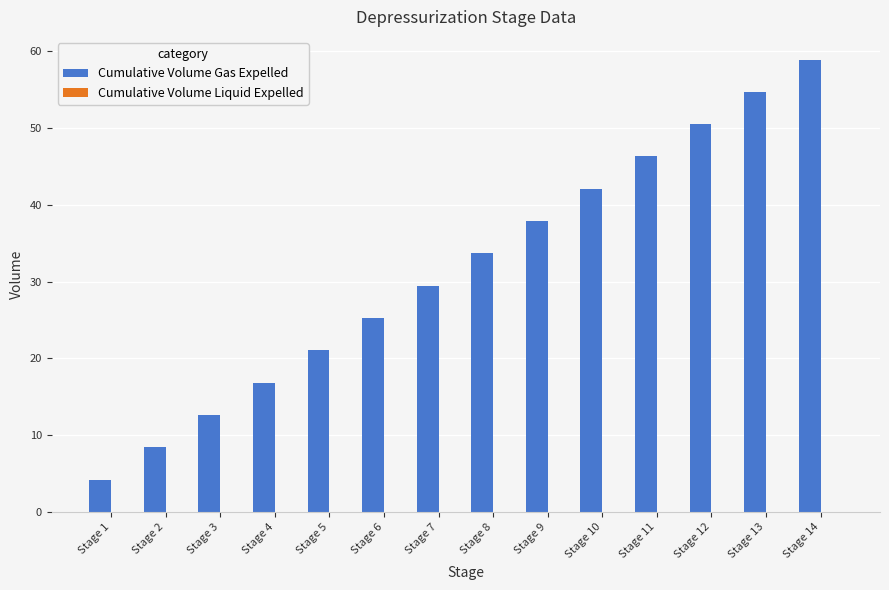

True or false: Cumulative Volume Gas Expelled has a value of 42.1 at Stage 10.

True